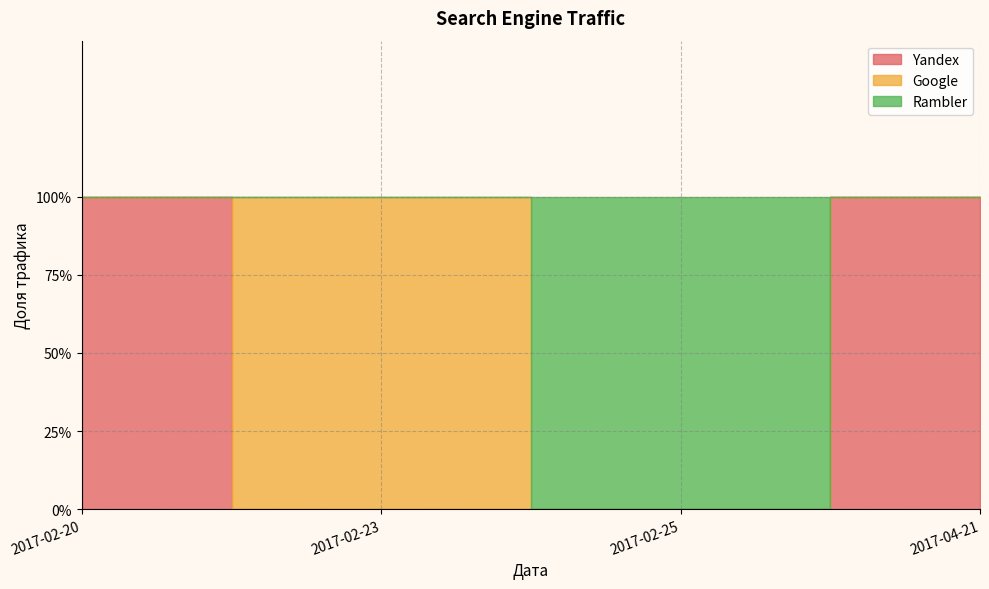

At which category does the chart reach its minimum across all series?

2017-02-23